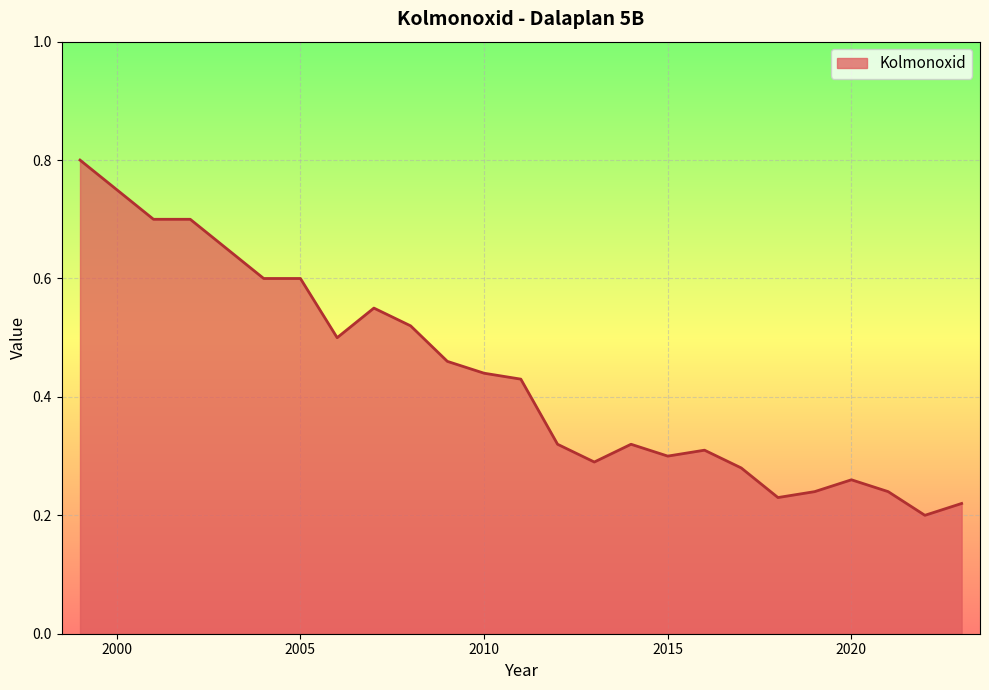

What is the maximum value shown in the chart?

0.8